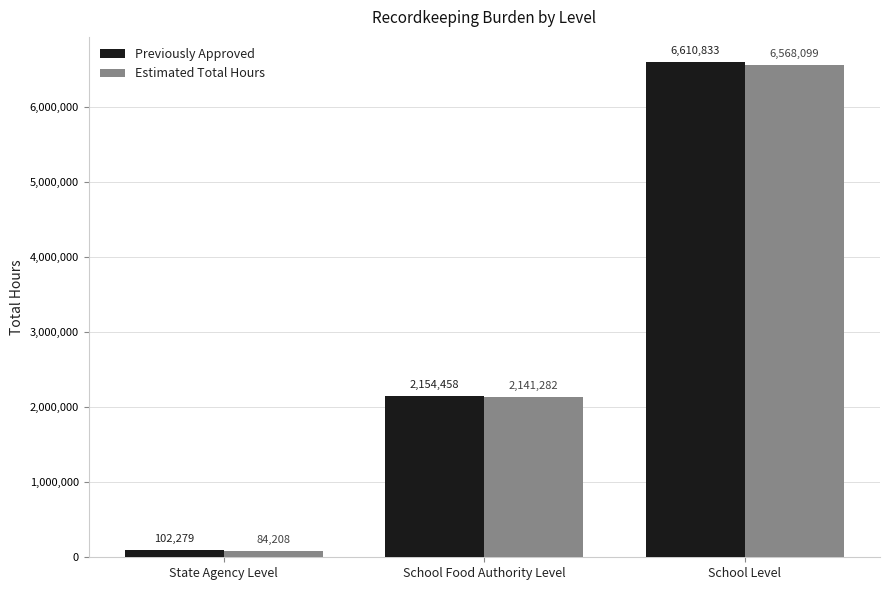

Is it true that Estimated Total Hours equals 4108648.3 at School Level?

False